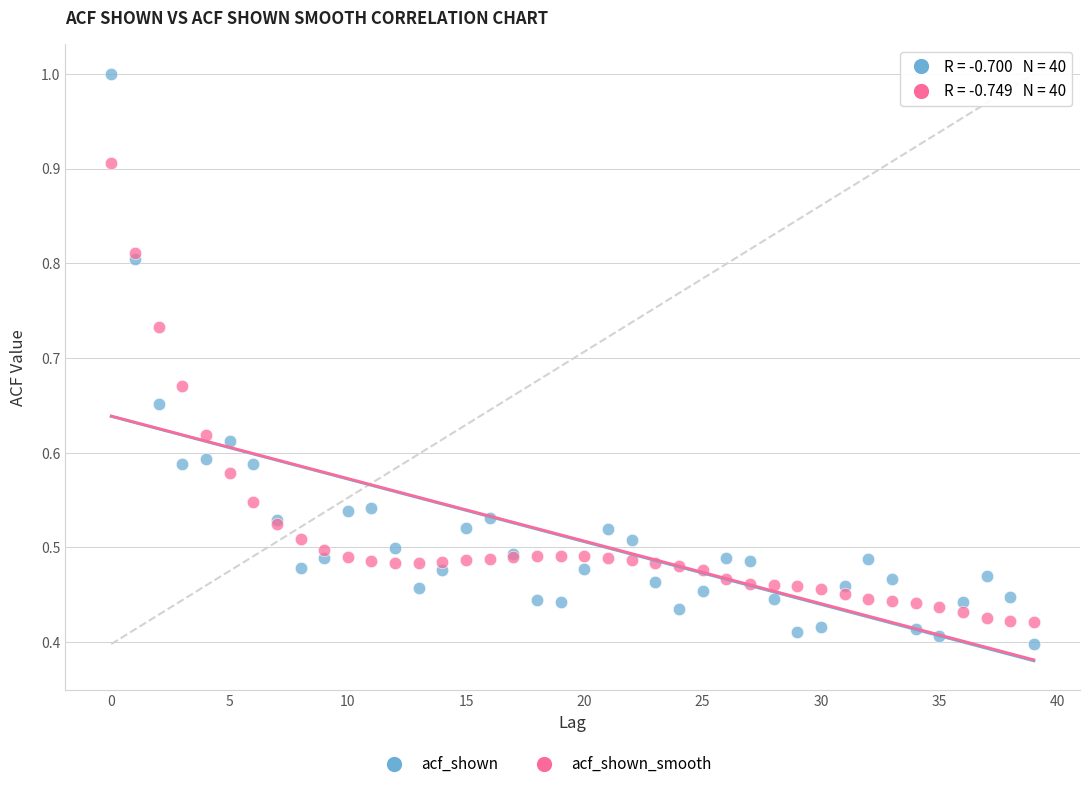

Which series contains the lowest Y value?

acf_shown